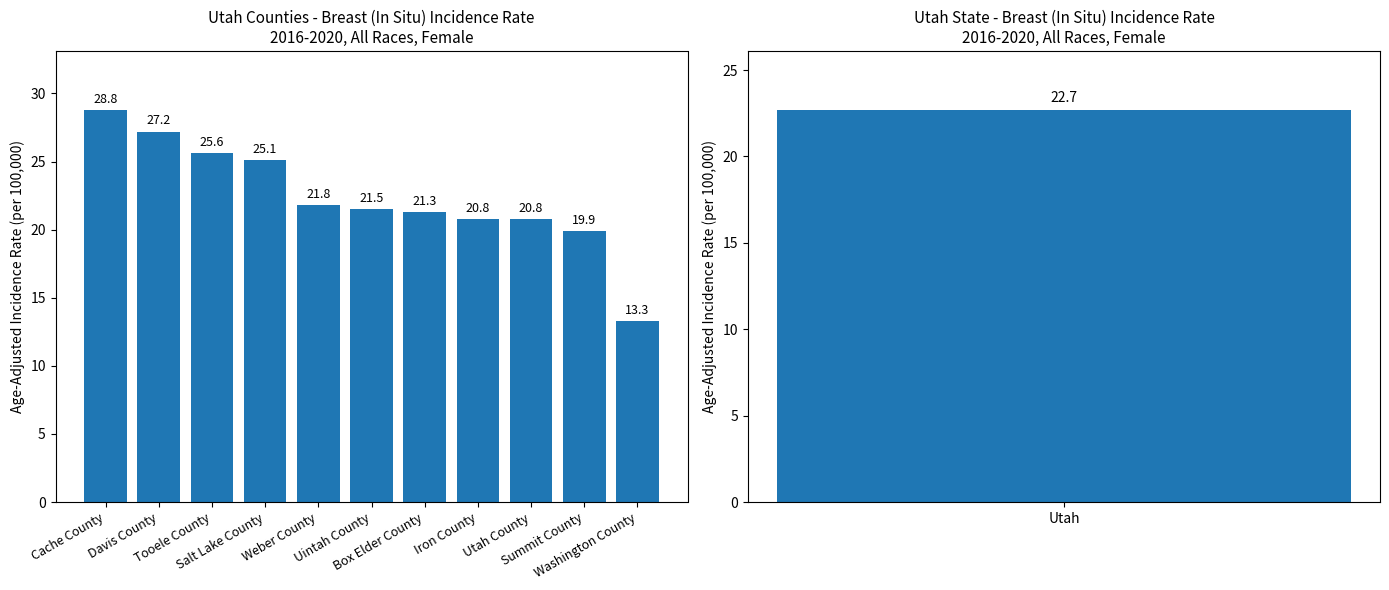

What is the ratio of the value at Washington County to the value at Weber County?

0.6